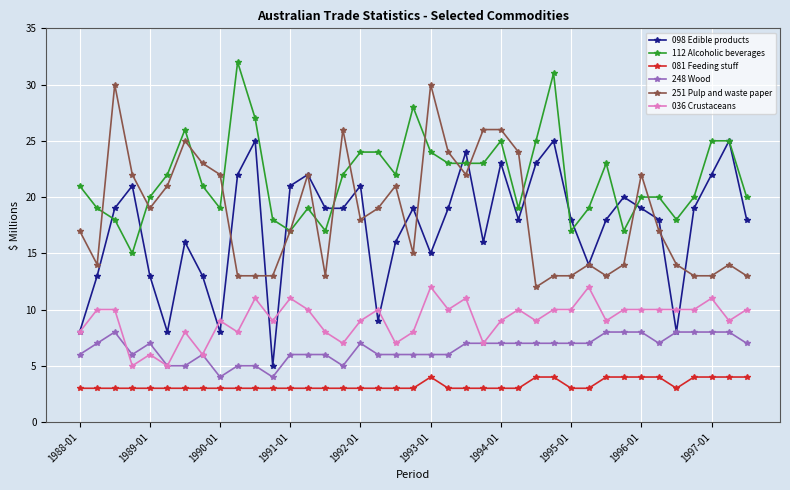

What are all the series names shown in the legend?

098 Edible products, 112 Alcoholic beverages, 081 Feeding stuff, 248 Wood, 251 Pulp and waste paper, 036 Crustaceans